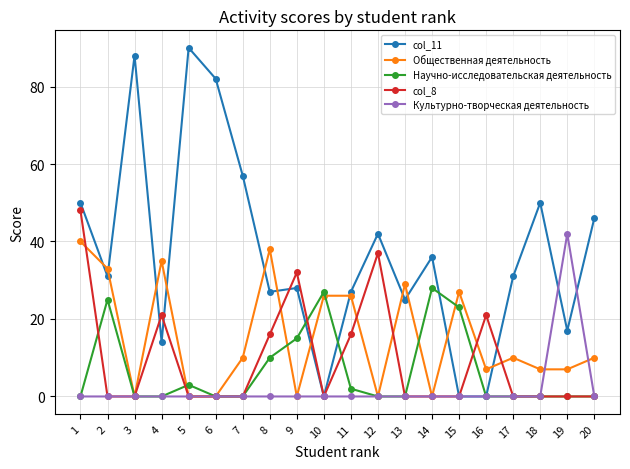

True or false: Научно-исследовательская деятельность has more than 2 interior local peaks.

True